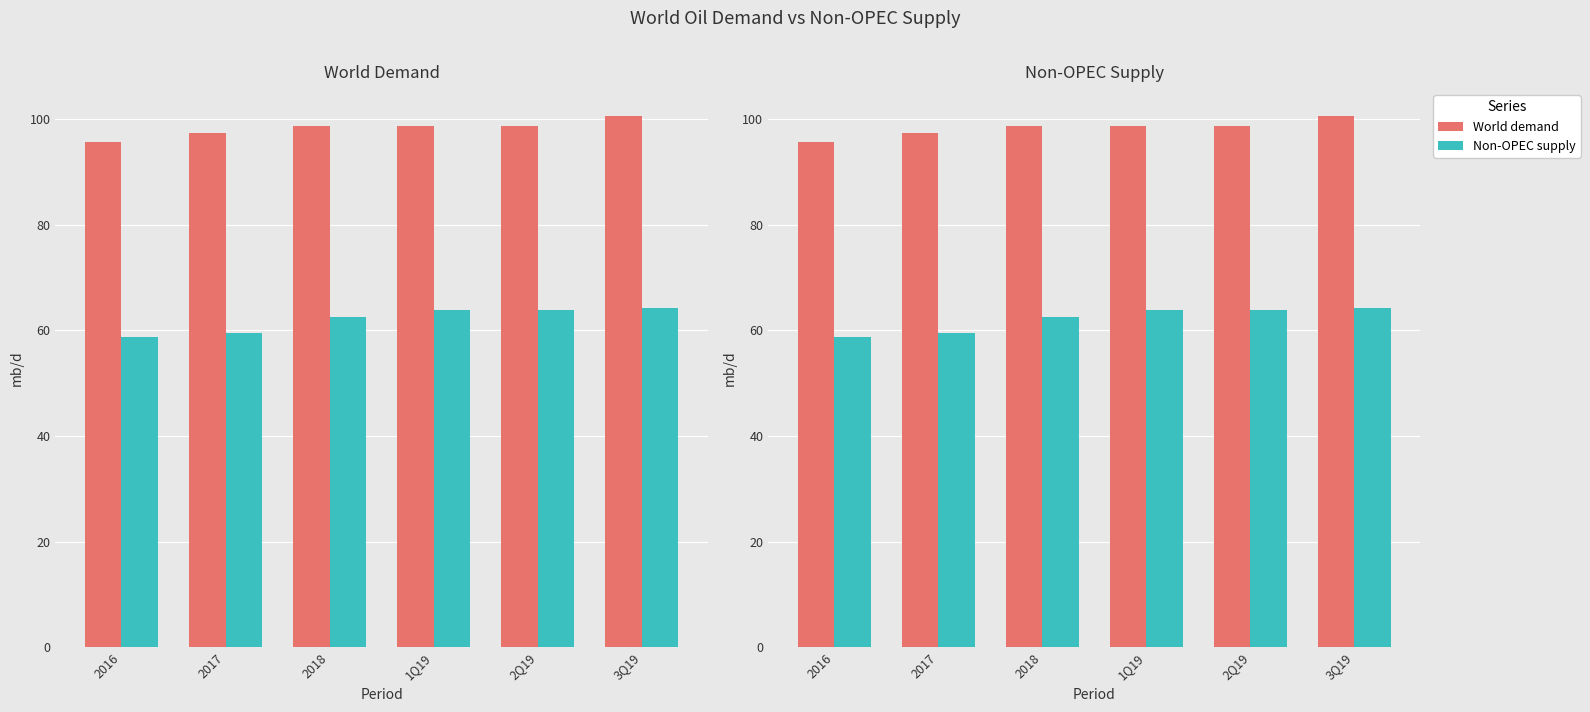

List the series in order of their peak value, highest first.

World demand, Non-OPEC supply